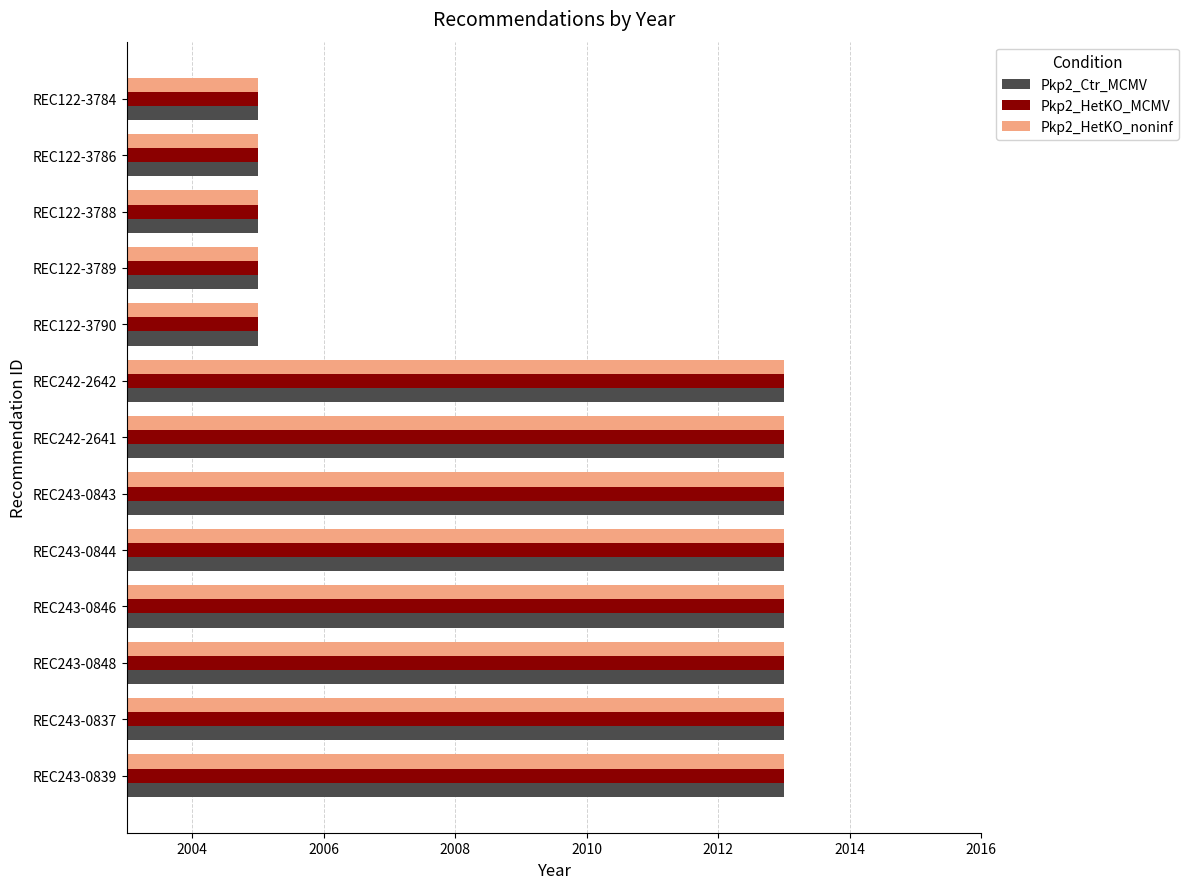

Is the value of Pkp2_Ctr_MCMV at REC242-2641 greater than the value of Pkp2_HetKO_MCMV at REC122-3784?

Yes